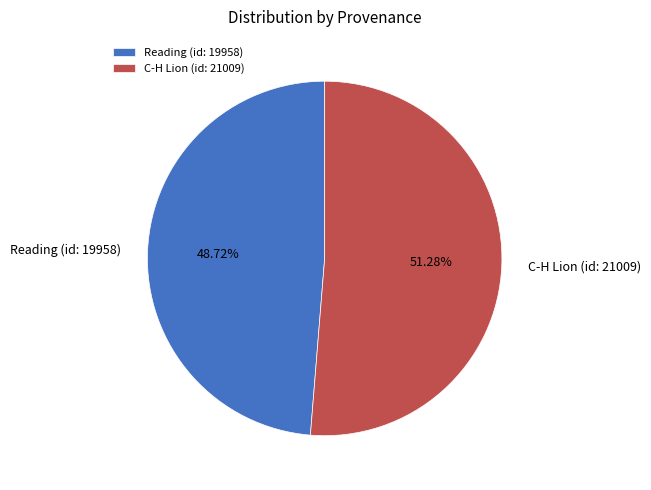

To the nearest percent, what is the difference between the C-H Lion (id: 21009) and Reading (id: 19958) slice percentages?

3%